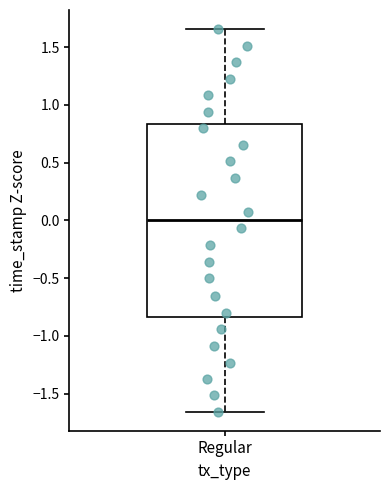

Where does the lower whisker of the box for Regular end on the y-axis? The values are not printed on the chart, so give them approximately, as read against the axis.

-1.65